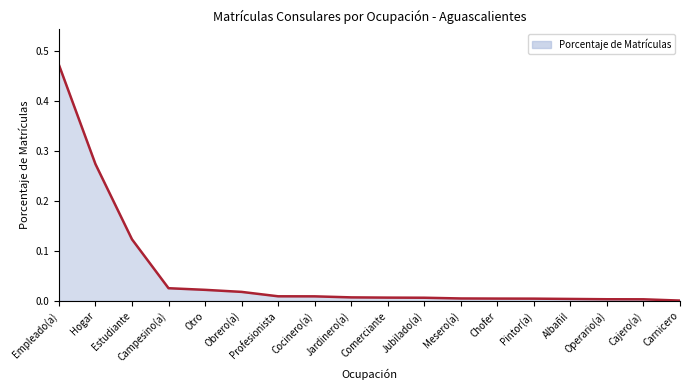

How many distinct data groups are displayed?

1